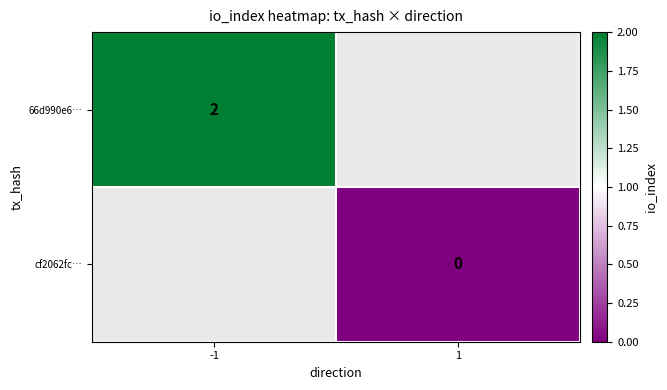

Is the value of cf2062fc… at 1 greater than the value of 66d990e6… at -1?

No